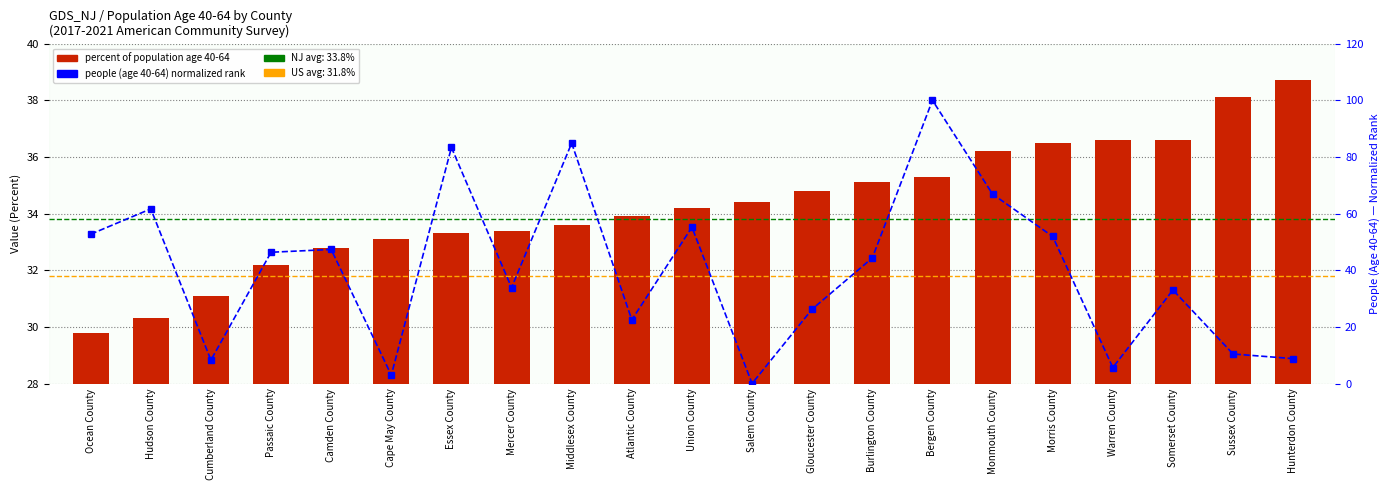

Reading left to right, what are all the values shown in this chart?

percent of population age 40-64: Ocean County=29.8	Hudson County=30.3	Cumberland County=31.1	Passaic County=32.2	Camden County=32.8	Cape May County=33.1	Essex County=33.3	Mercer County=33.4	Middlesex County=33.6	Atlantic County=33.9	Union County=34.2	Salem County=34.4	Gloucester County=34.8	Burlington County=35.1	Bergen County=35.3	Monmouth County=36.2	Morris County=36.5	Warren County=36.6	Somerset County=36.6	Sussex County=38.1	Hunterdon County=38.7
people (age 40-64) normalized rank: Ocean County=52.7	Hudson County=61.7	Cumberland County=8.3	Passaic County=46.3	Camden County=47.3	Cape May County=3.0	Essex County=83.3	Mercer County=33.9	Middlesex County=84.9	Atlantic County=22.5	Union County=55.2	Salem County=0.0	Gloucester County=26.3	Burlington County=44.3	Bergen County=100.0	Monmouth County=66.9	Morris County=51.9	Warren County=5.6	Somerset County=33.0	Sussex County=10.4	Hunterdon County=8.8